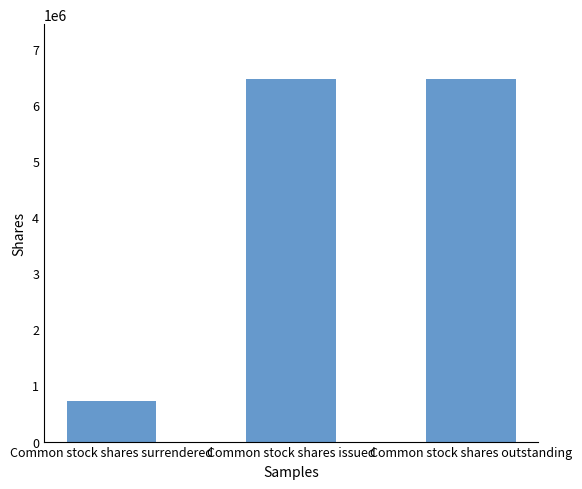

What is the sum of the values at Common stock shares outstanding and Common stock shares surrendered?

7187500